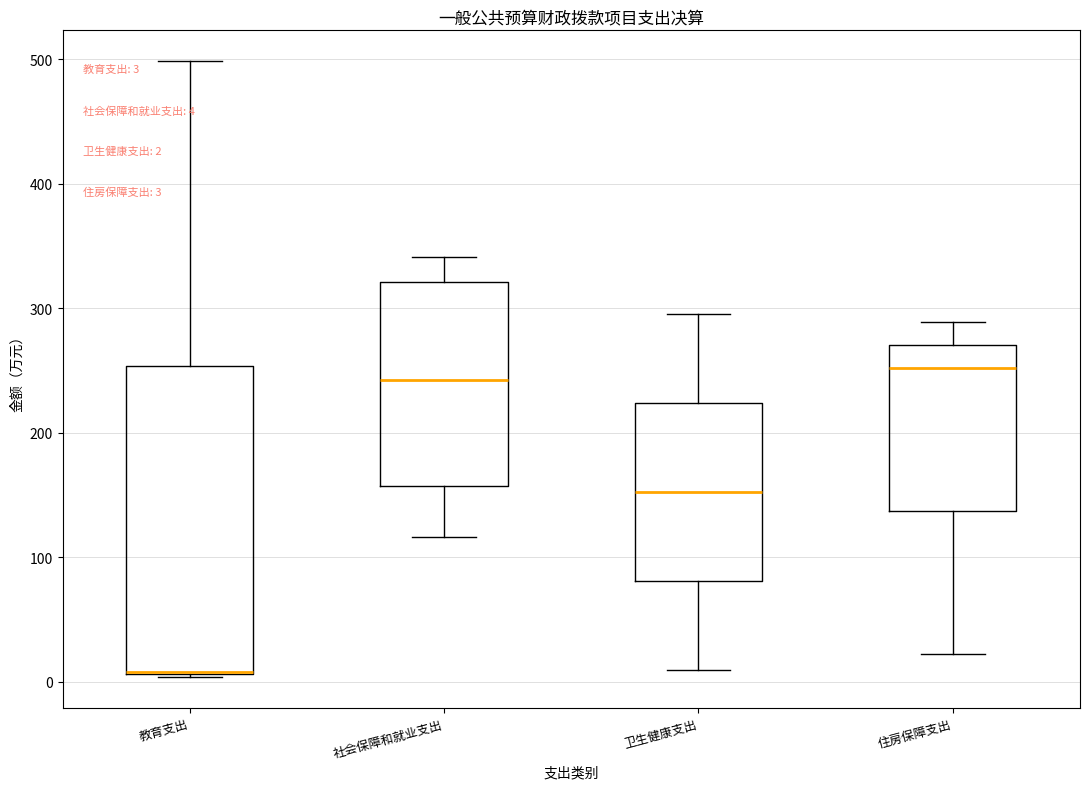

Which box is the tallest, from its lower edge to its upper edge?

教育支出